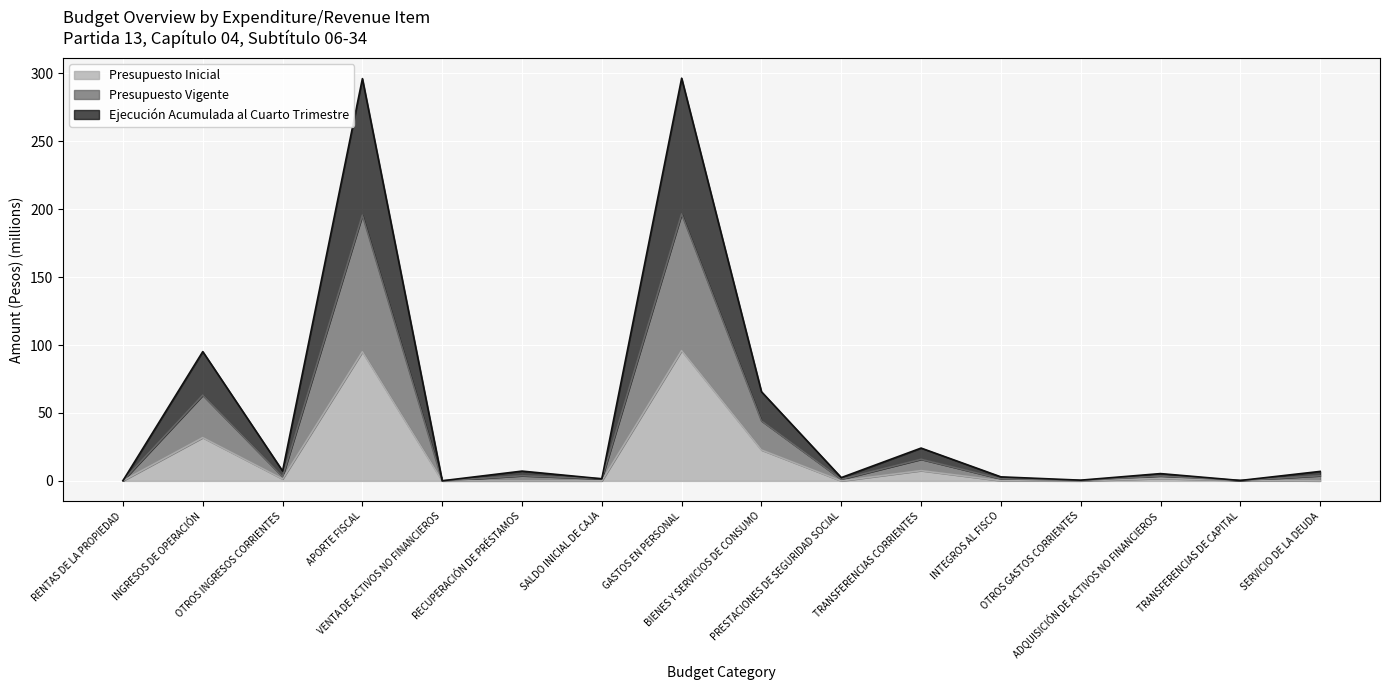

Which series has the largest total across all categories?

Presupuesto Vigente